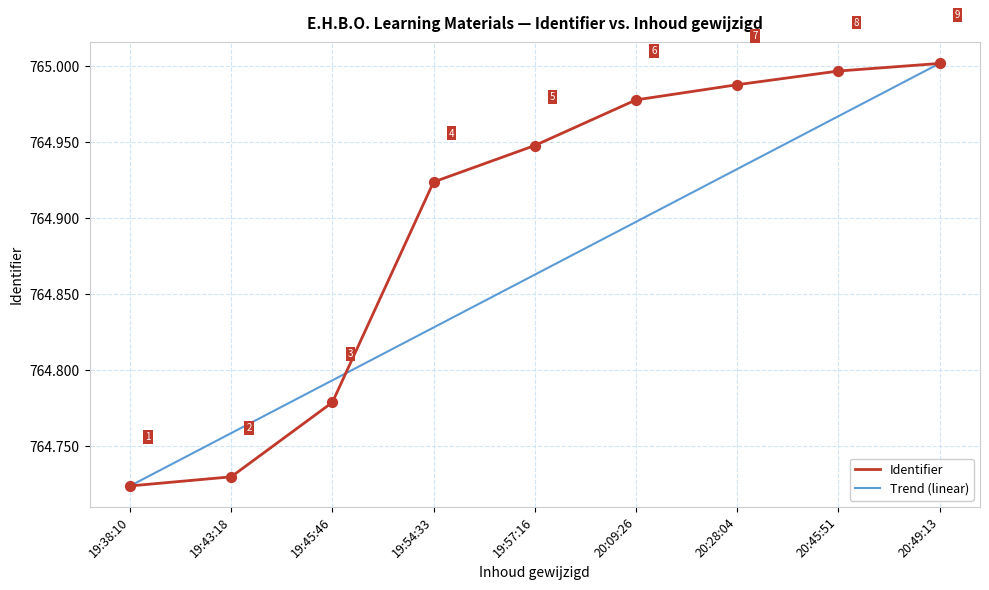

What are all the series names shown in the legend?

Identifier, Trend (linear)